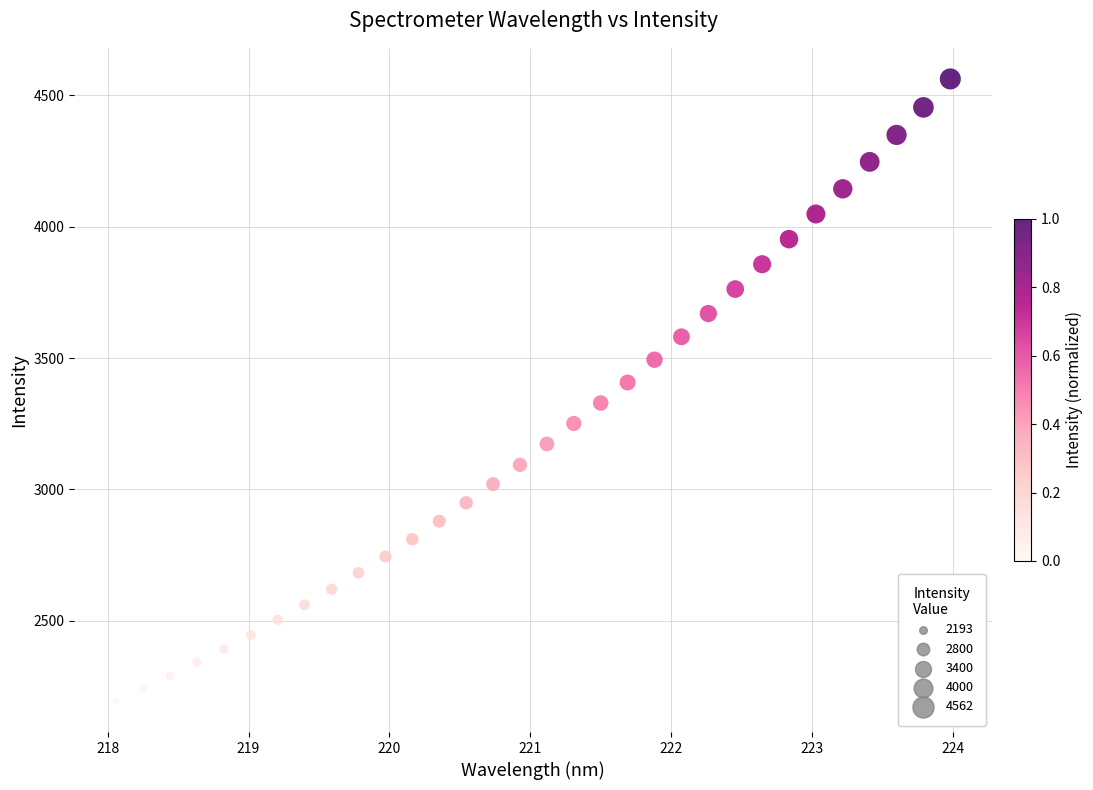

What is the range of X values (max minus min)?

5.9